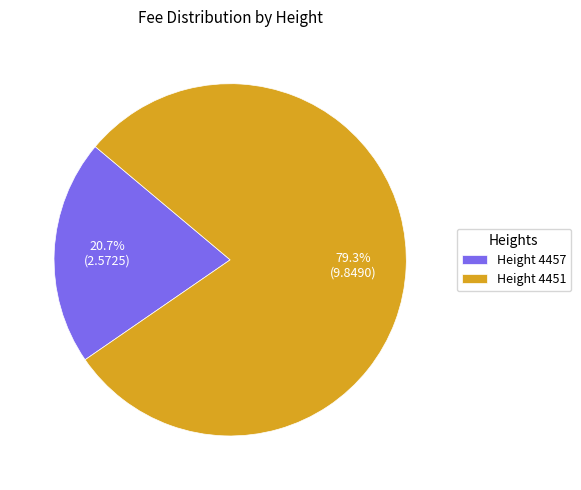

What is the largest slice in the pie chart?

Height 4451